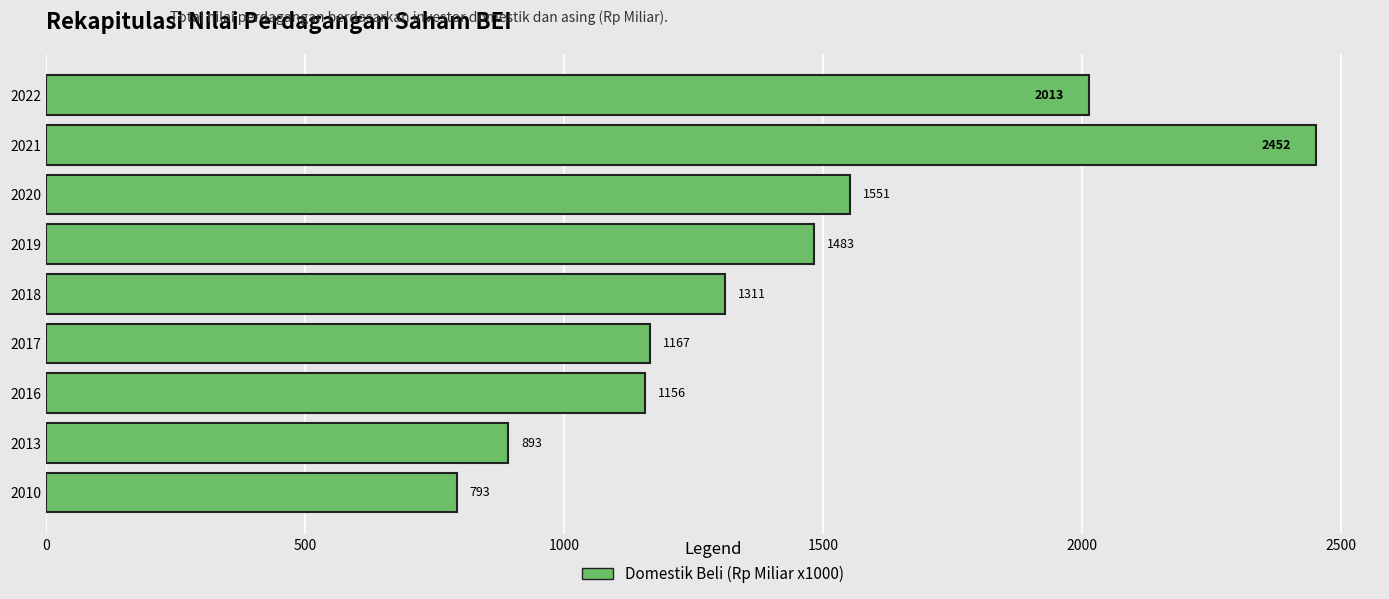

The chart shows a value of 892.7 at 2013. True or false?

True